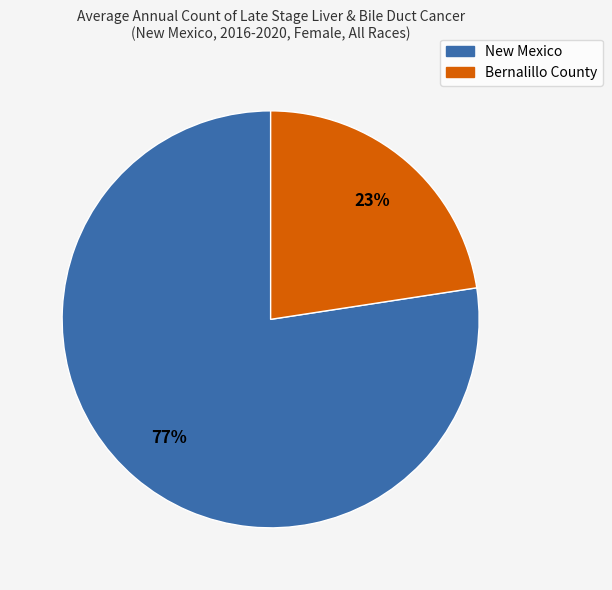

To the nearest percent, what is the average slice percentage?

50%